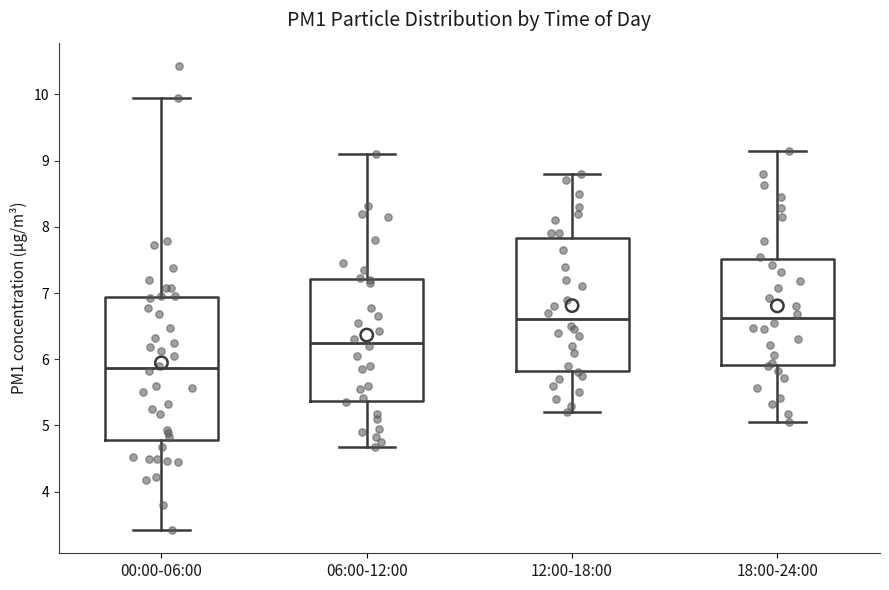

Reading left to right, transcribe this box plot: for each box, give where its median line is, the range the box spans, and where its two whiskers end, as read against the y-axis. The values are not printed on the chart, so give them approximately, as read against the axis.

00:00-06:00: median 5.9, box 4.8 to 6.9, whiskers 3.4 to 10.0
06:00-12:00: median 6.3, box 5.4 to 7.2, whiskers 4.7 to 9.1
12:00-18:00: median 6.6, box 5.8 to 7.8, whiskers 5.2 to 8.8
18:00-24:00: median 6.6, box 5.9 to 7.5, whiskers 5.1 to 9.2